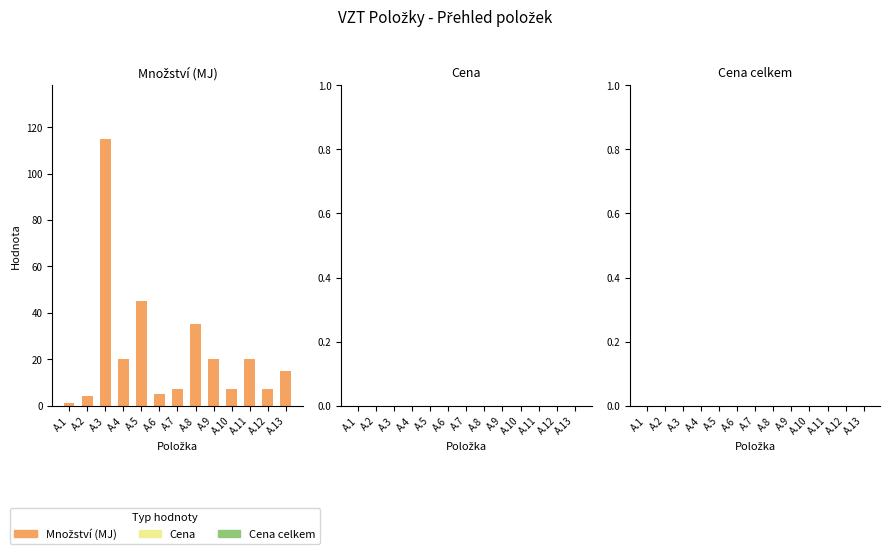

What is the change in value from A.4 to A.6?

-15